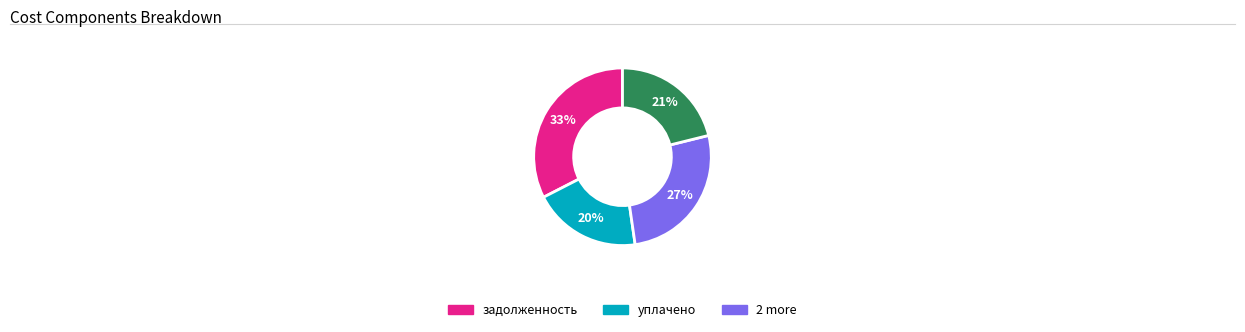

To the nearest percent, what is the average slice percentage?

25%